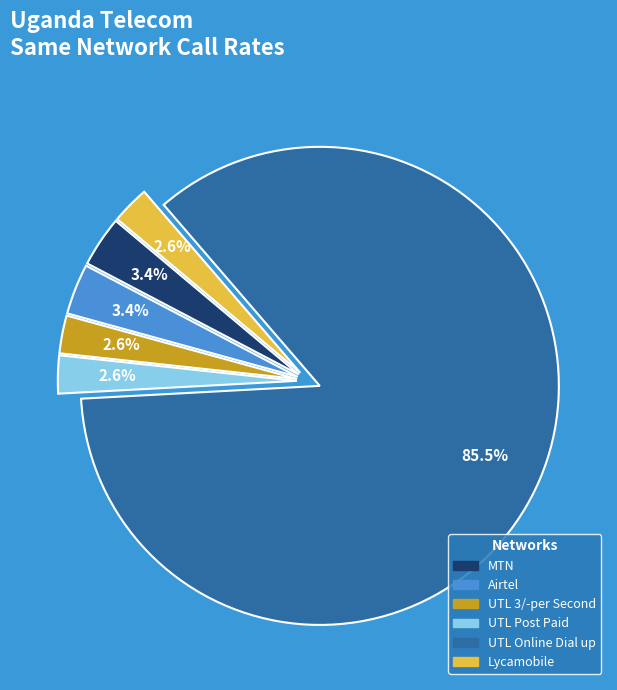

To the nearest percent, what is the average slice percentage?

17%